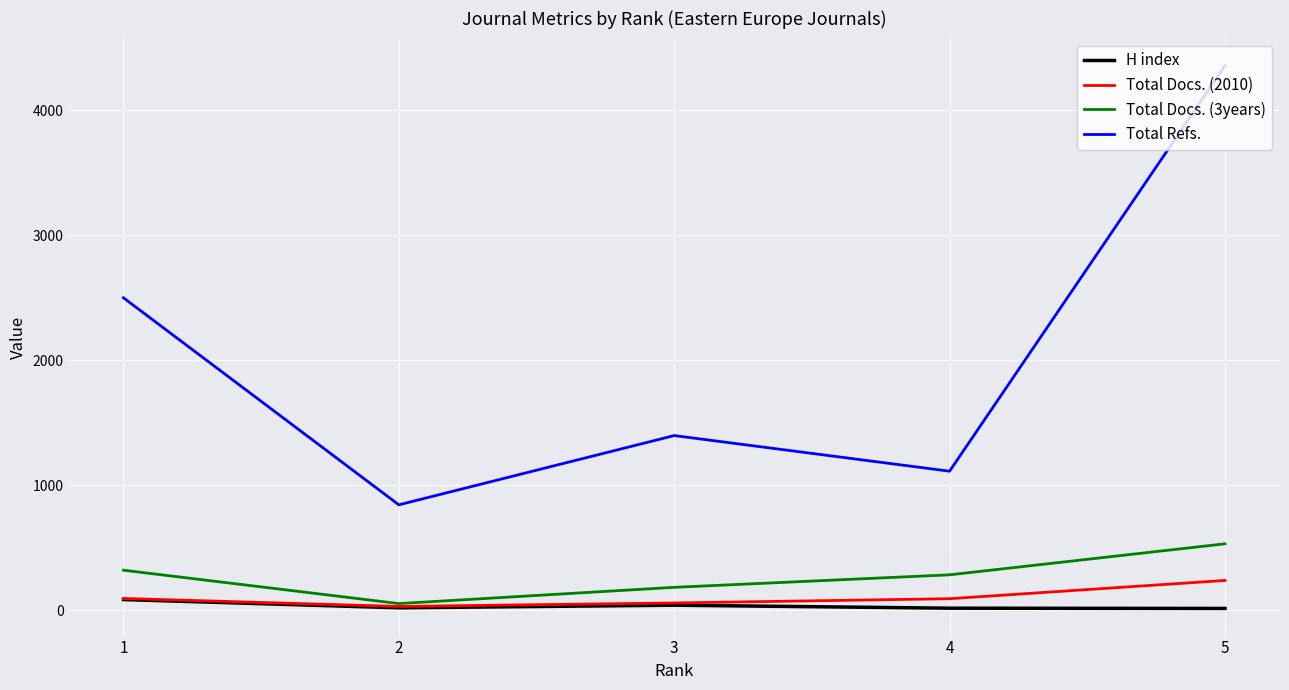

At 5, list the series in order from smallest to largest.

H index, Total Docs. (2010), Total Docs. (3years), Total Refs.